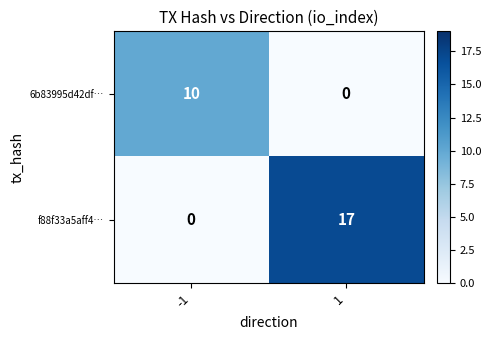

What is the highest value of the 6b83995d42df… series?

10